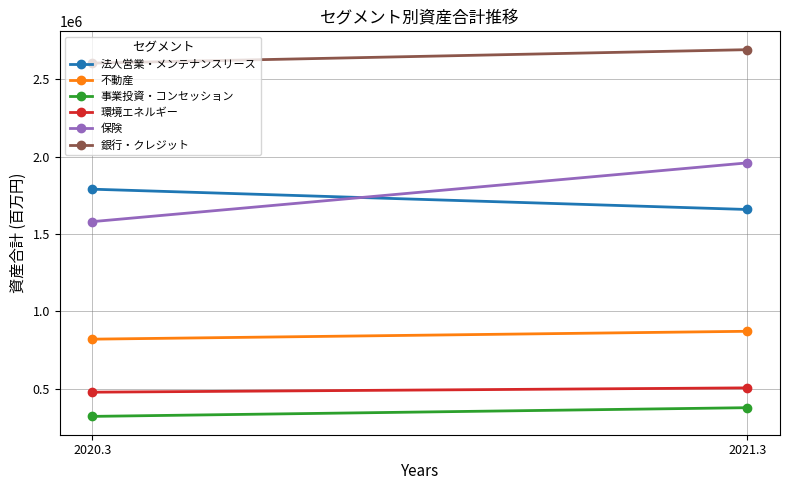

What is the sum of the 環境エネルギー values at 2020.3 and 2021.3?

985462